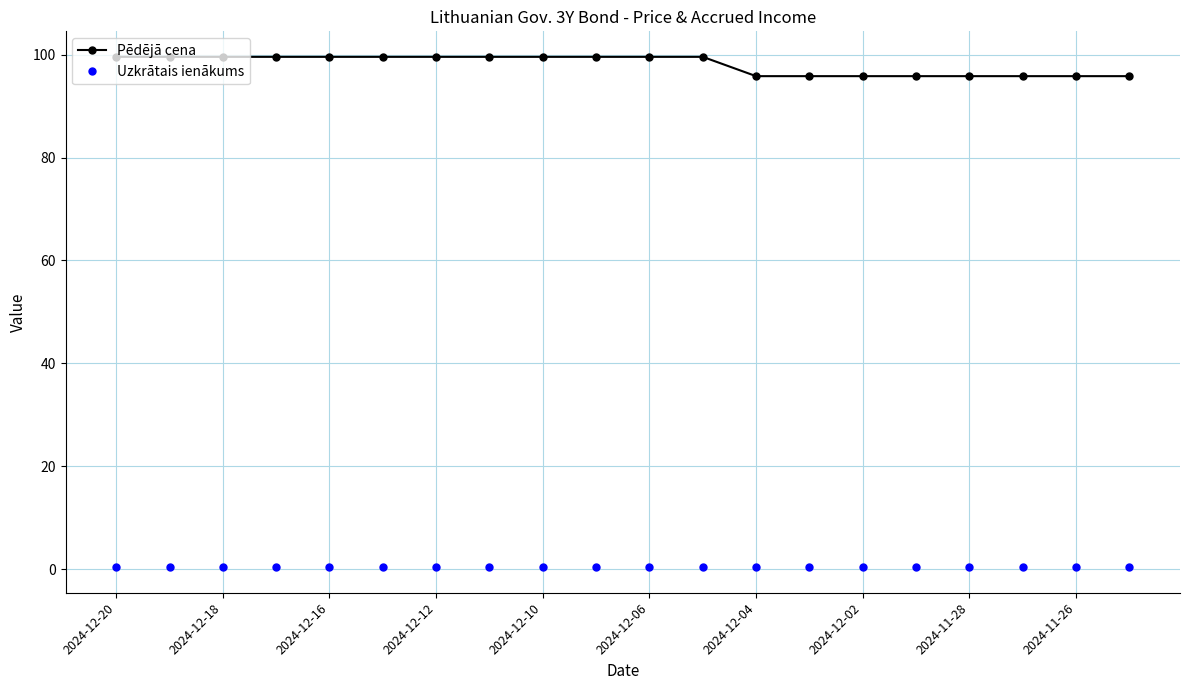

Which series has the largest range (max minus min)?

Pēdējā cena